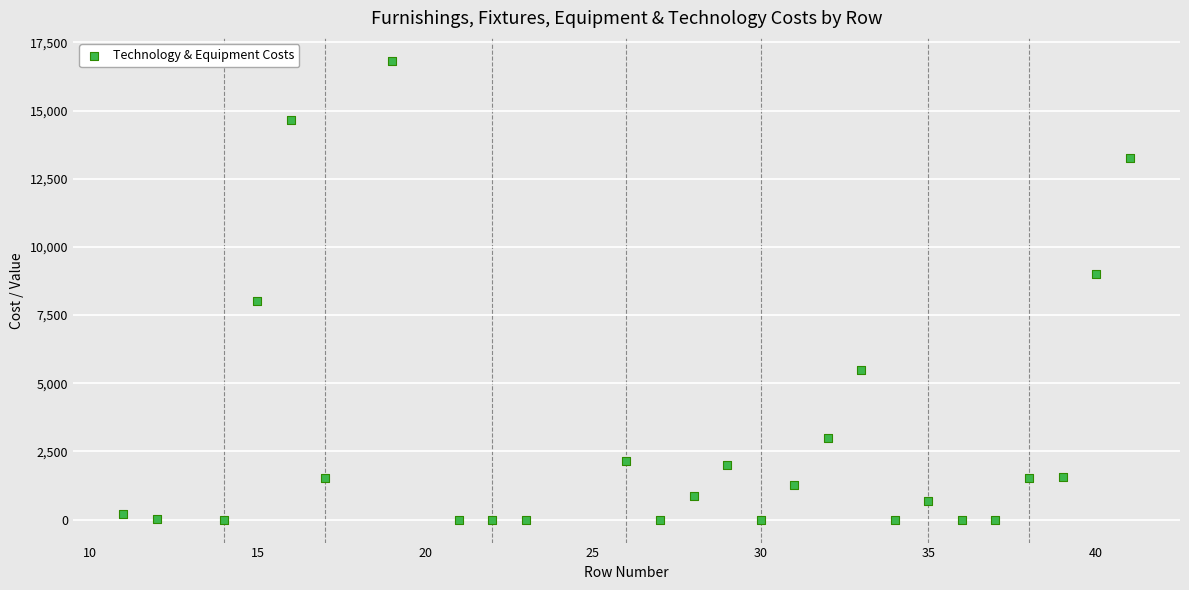

What is the range of Y values (max minus min)?

16826.0